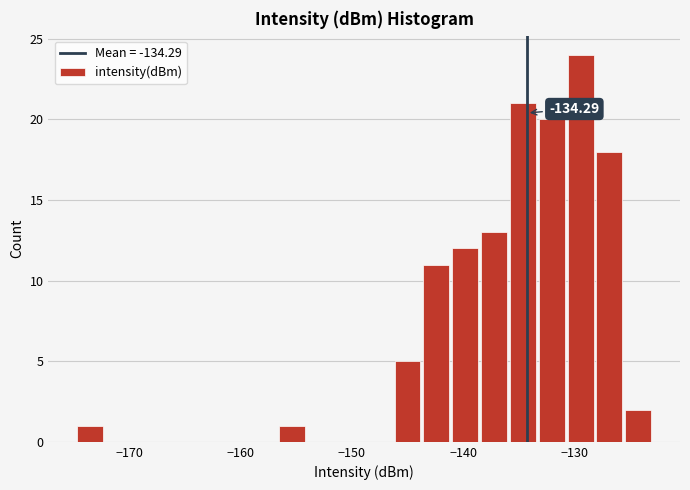

Around what value on the x-axis is the tallest bar? Give the approximate position of its centre, as read against the axis.

-129